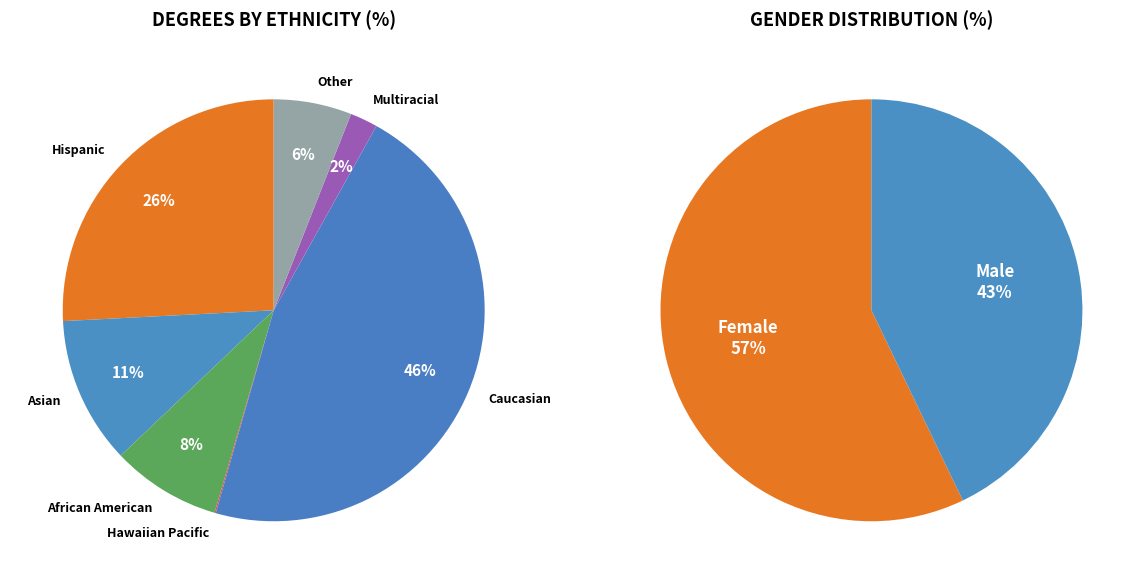

Does African American account for over 50% of the chart?

No